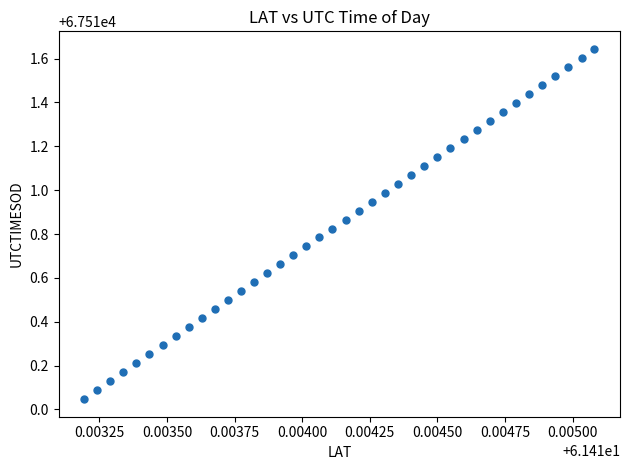

What is the range of Y values (max minus min)?

1.6